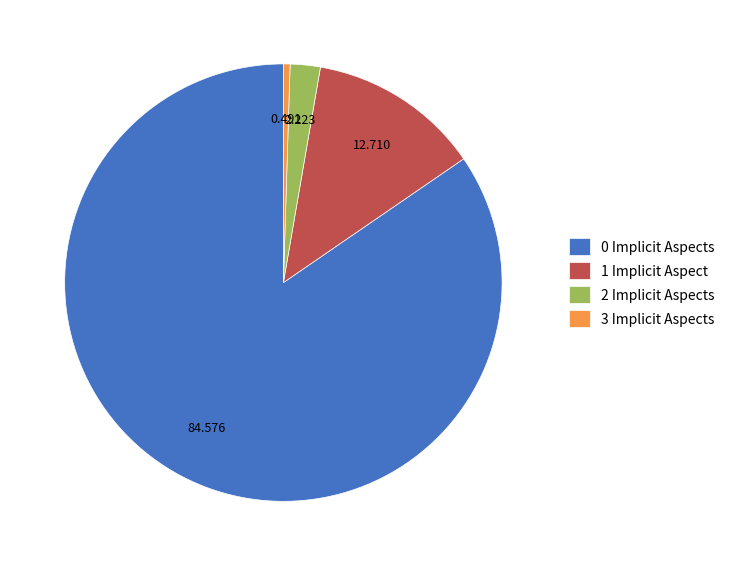

How many segments does this pie chart have?

4